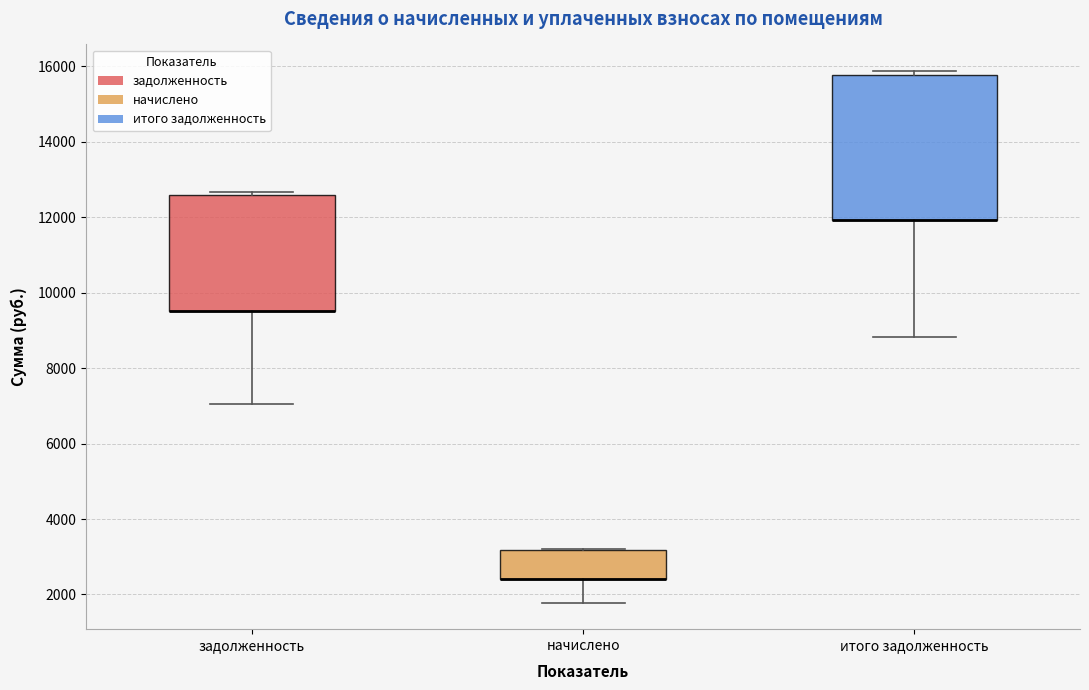

Where is the upper edge of the box for итого задолженность on the y-axis? The values are not printed on the chart, so give them approximately, as read against the axis.

15800